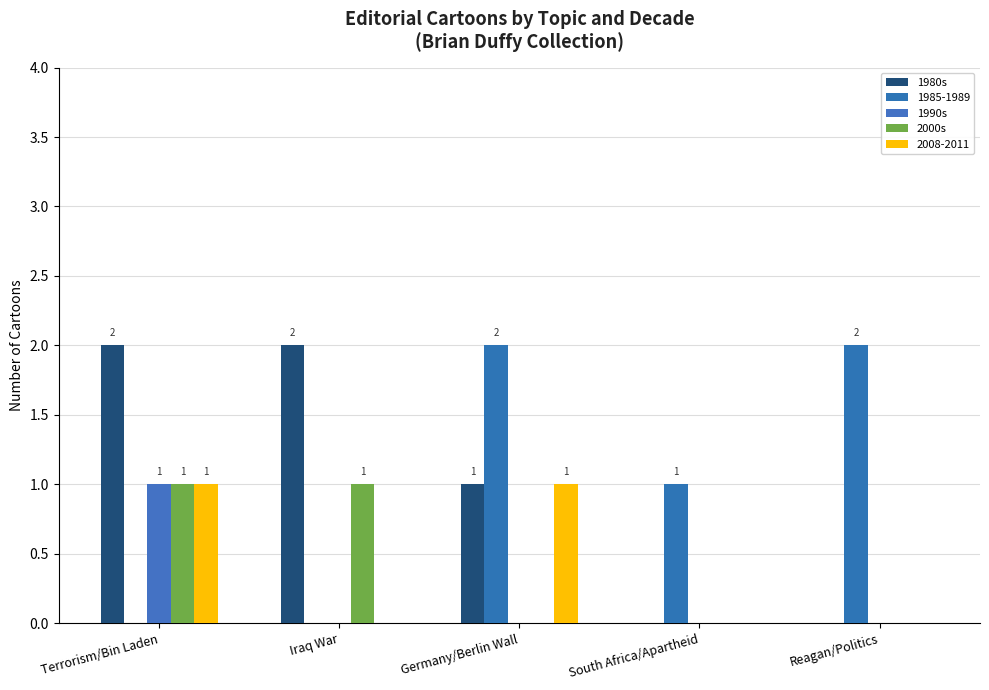

What are all the series names shown in the legend?

1980s, 1985-1989, 1990s, 2000s, 2008-2011